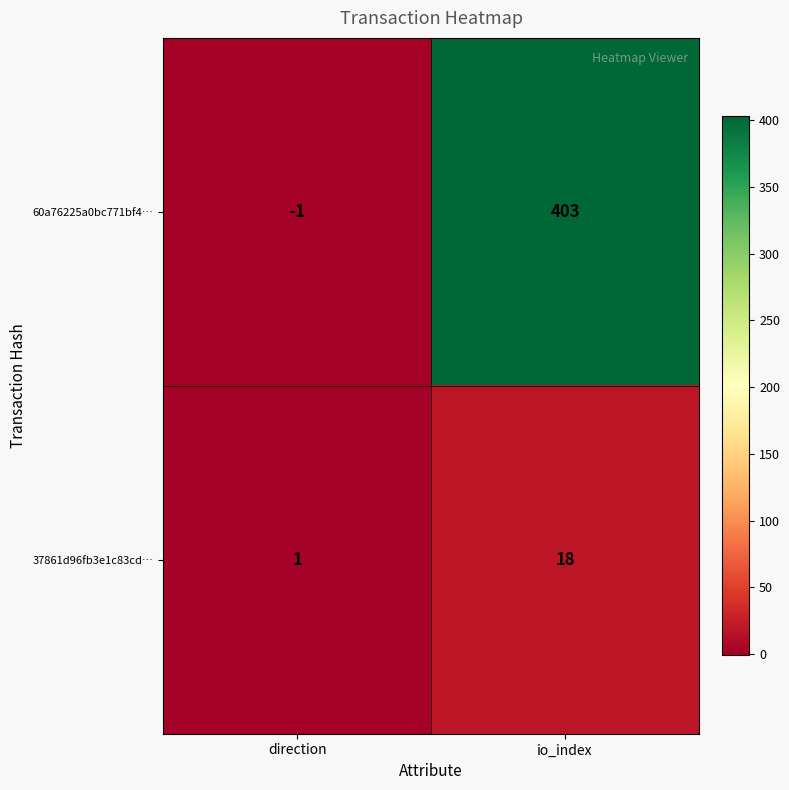

What is the smallest value displayed?

-1